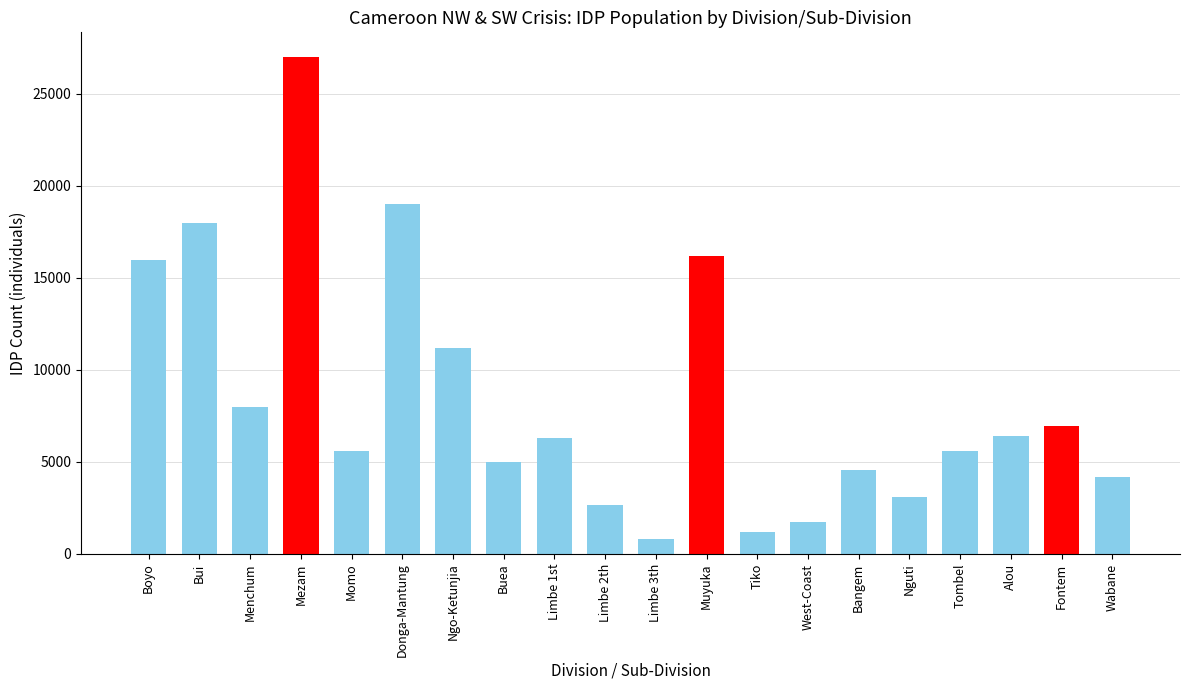

What is the sum of all values?

169513